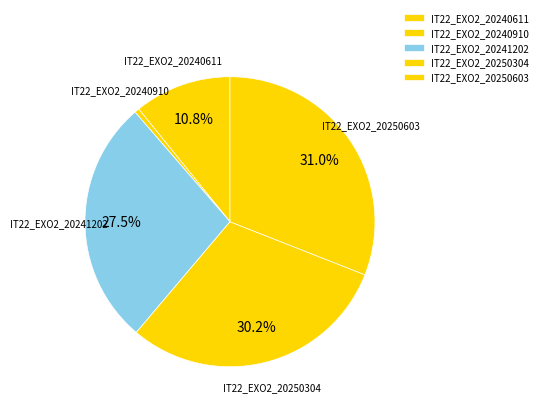

To the nearest percent, what is the difference between the largest and smallest slice percentages?

30%